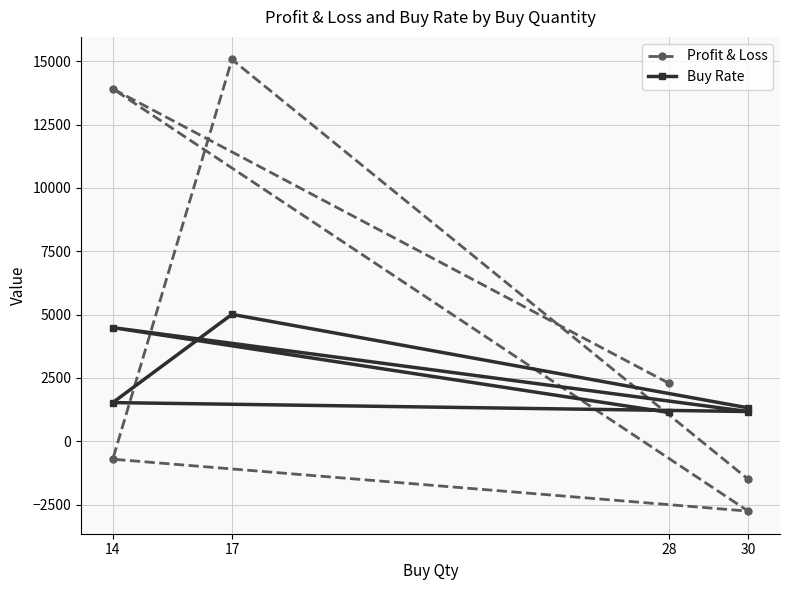

What is the sum of the Profit & Loss values at 17 and 30?

13202.9